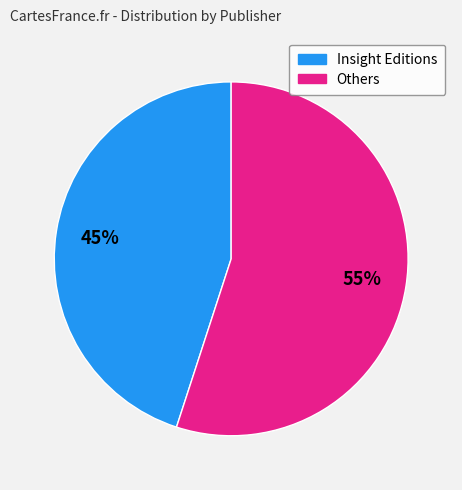

Is there a majority slice in this chart?

Yes